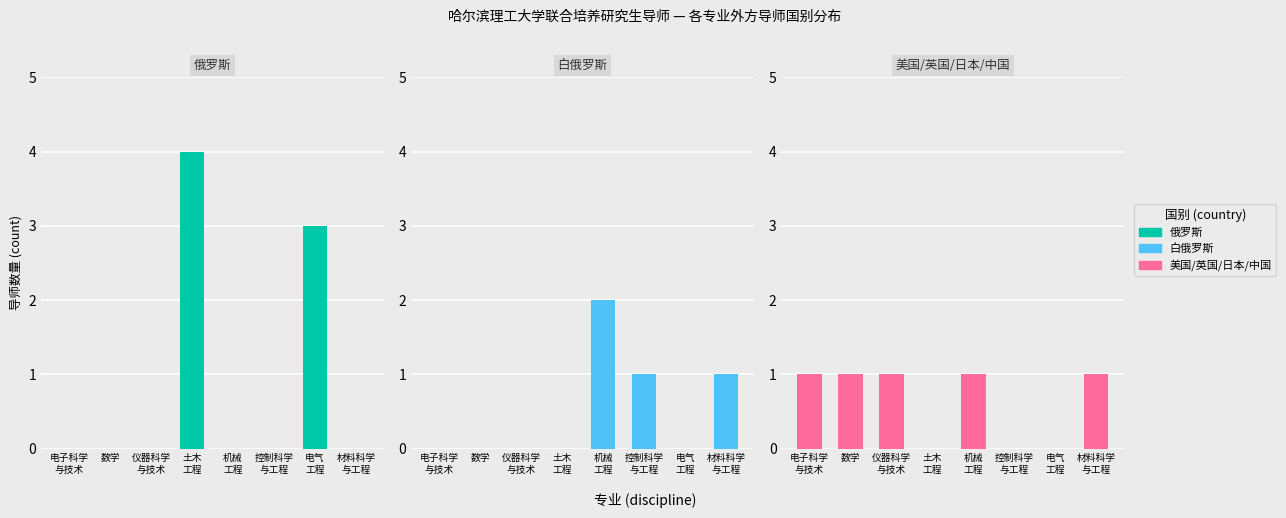

What is the spread (max minus min) of values at 控制科学
与工程?

1